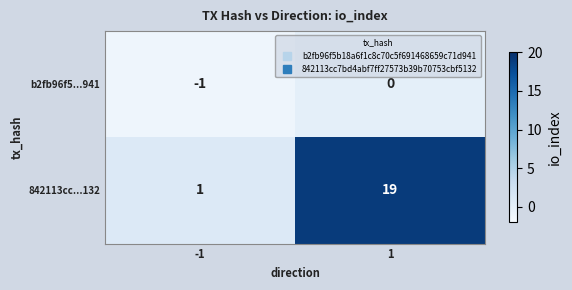

Reading left to right, list all the values displayed in this chart.

b2fb96f5...941: -1	0
842113cc...132: 1	19